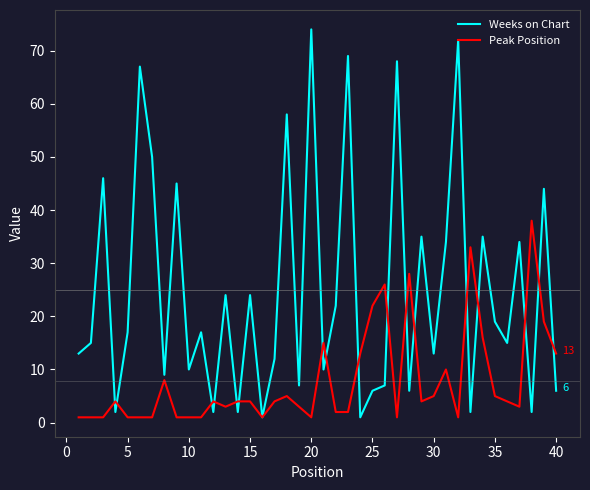

List the series in order of their peak value, lowest first.

Peak Position, Weeks on Chart